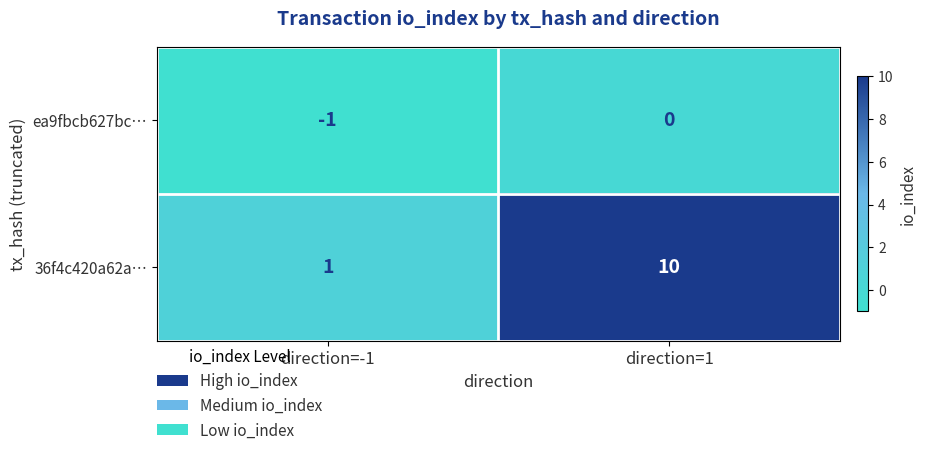

How many categories are shown in the chart?

2